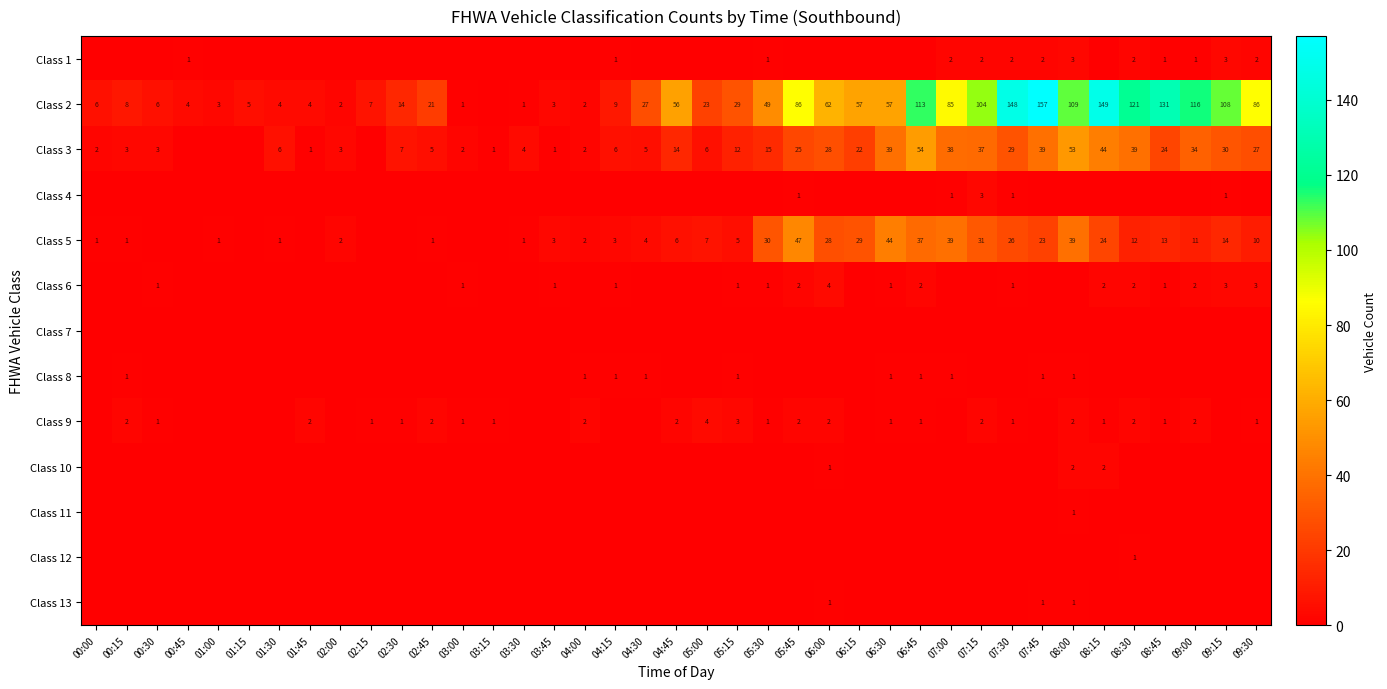

Is it true that Class 2 equals 17 at 05:15?

False